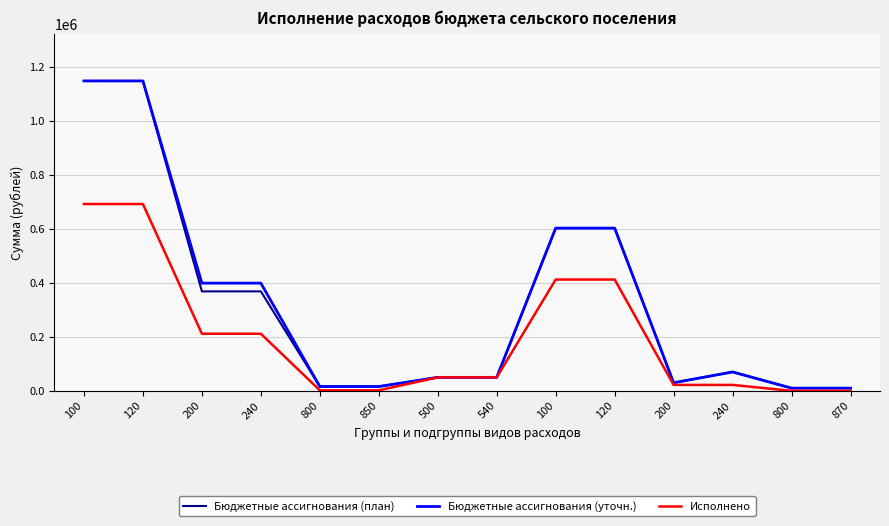

True or false: Исполнено and Бюджетные ассигнования (уточн.) intersect in this chart.

False